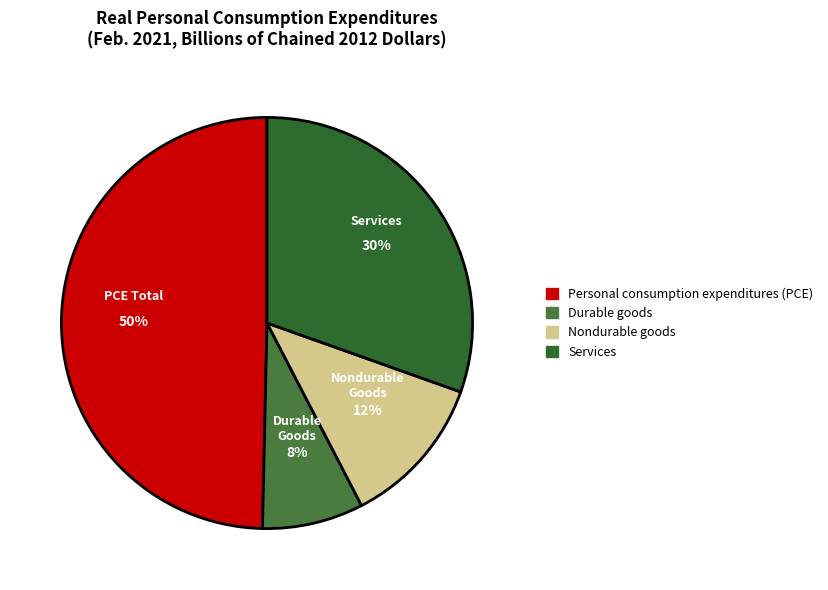

Which slice is the smallest?

Durable goods